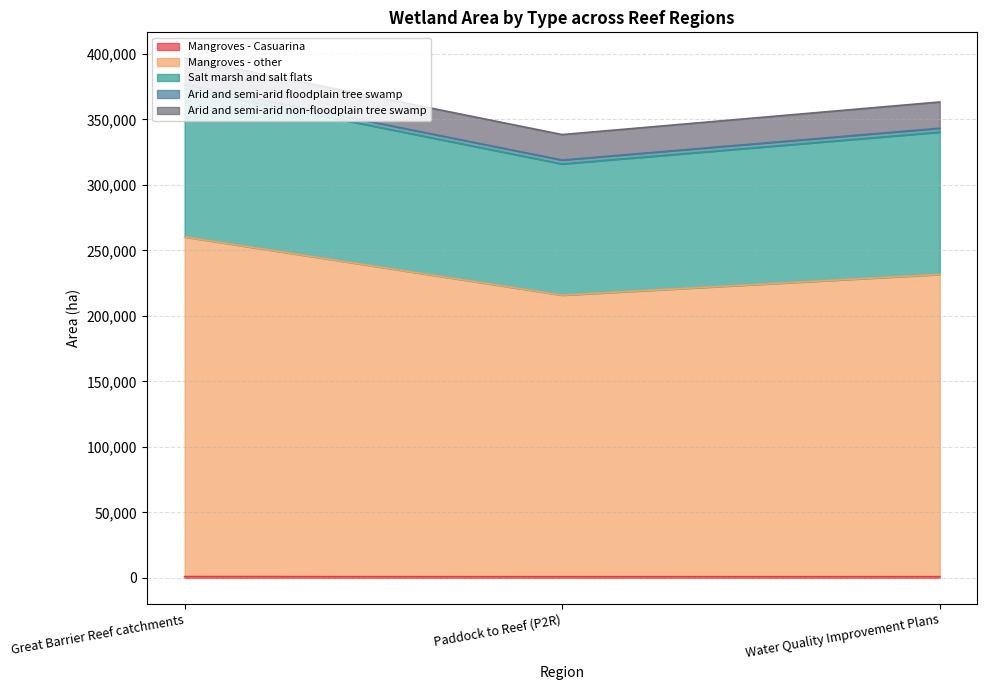

Which series has the largest range (max minus min)?

Mangroves - other